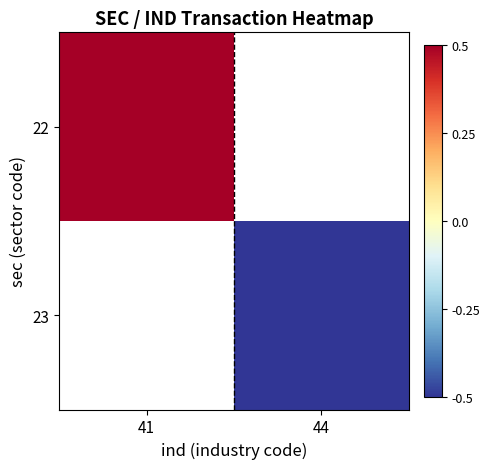

The 23 series shows -0.1 at 44. True or false?

False